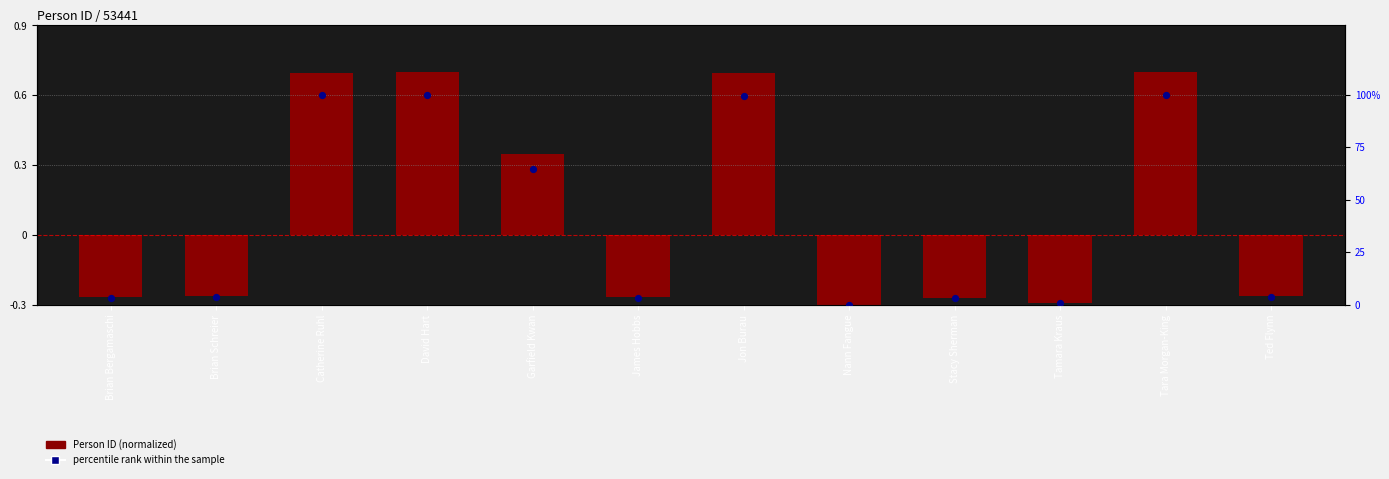

What is the total value across all series at Brian Schreier?

3.5